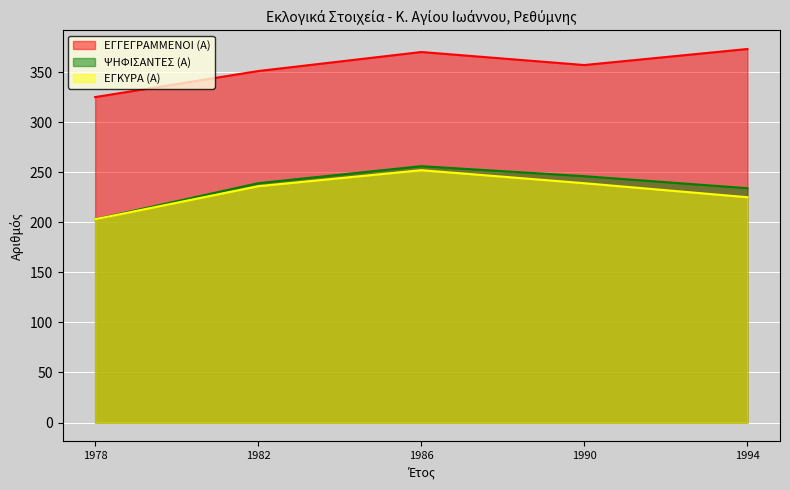

List the series in order of their peak value, lowest first.

ΕΓΚΥΡΑ (Α), ΨΗΦΙΣΑΝΤΕΣ (Α), ΕΓΓΕΓΡΑΜΜΕΝΟΙ (Α)